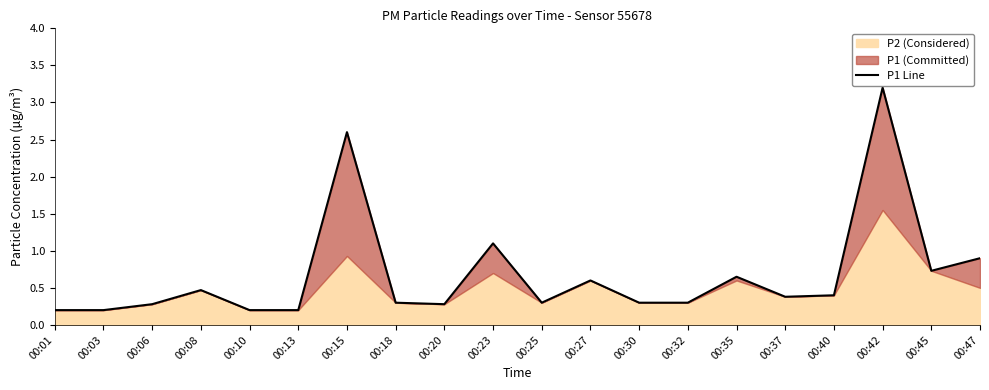

What is the maximum value shown in the chart?

3.2